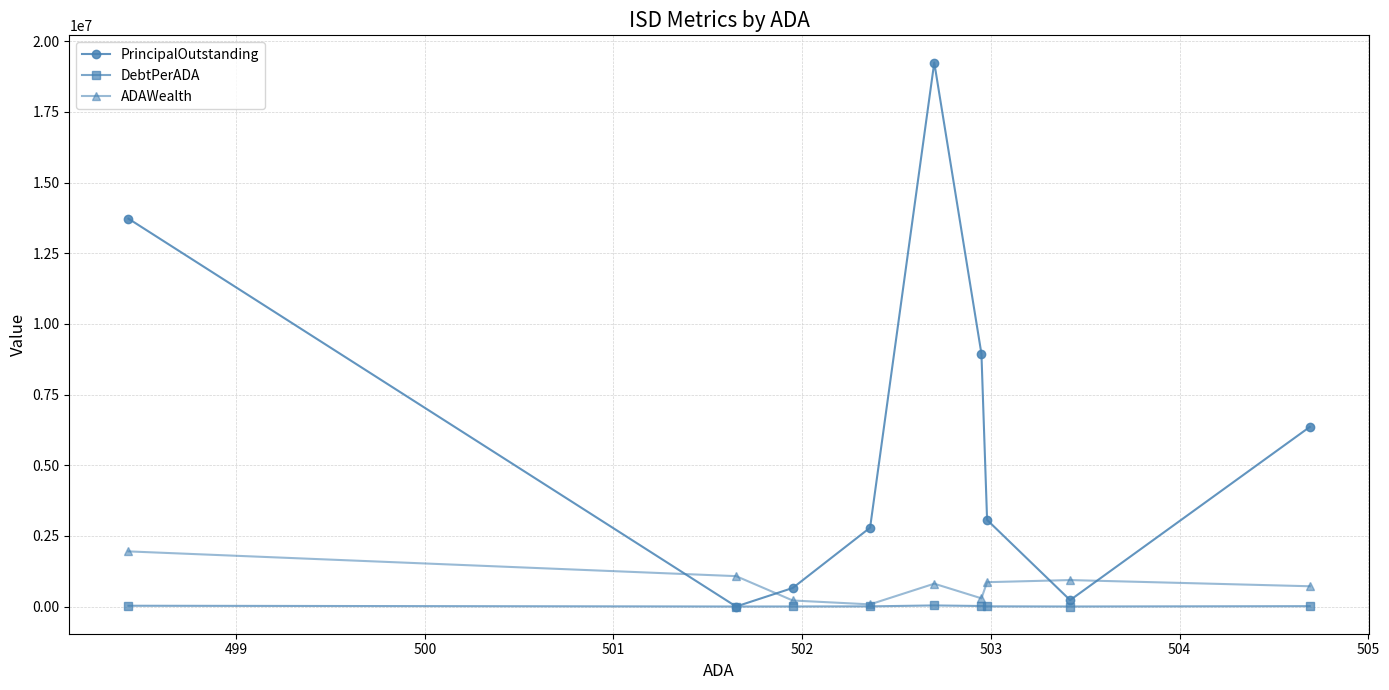

Which series has the largest range (max minus min)?

PrincipalOutstanding